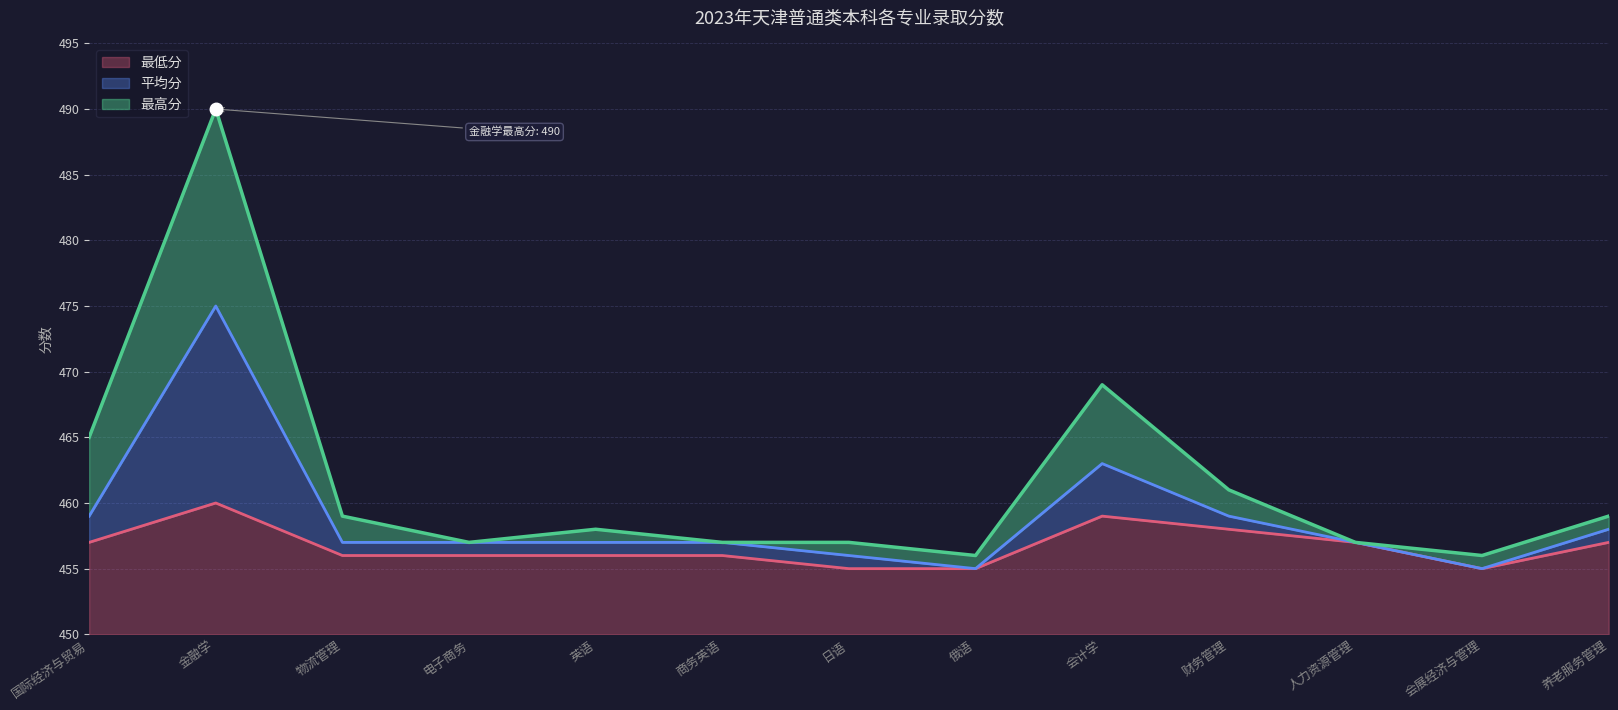

Reading right to left, list all the values displayed in this chart.

最高分: 459	456	457	461	469	456	457	457	458	457	459	490	465
最低分: 457	455	457	458	459	455	455	456	456	456	456	460	457
平均分: 458	455	457	459	463	455	456	457	457	457	457	475	459